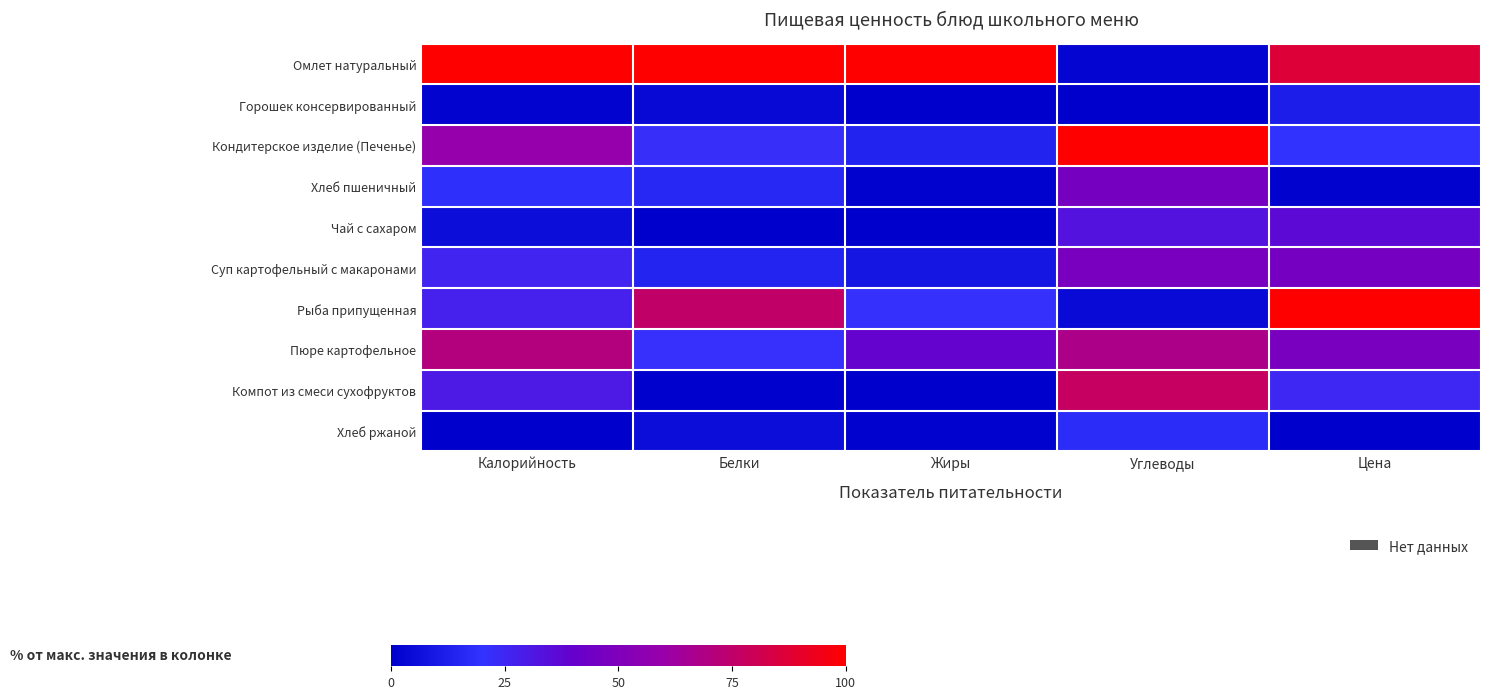

At which category is the sum across all series the highest?

Углеводы